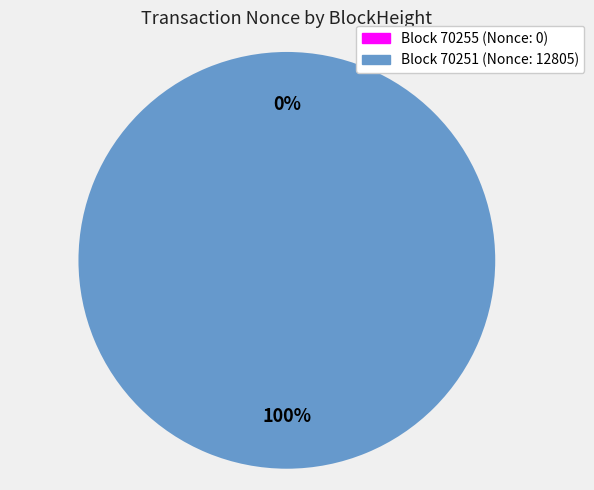

How many slices are in this pie chart?

2